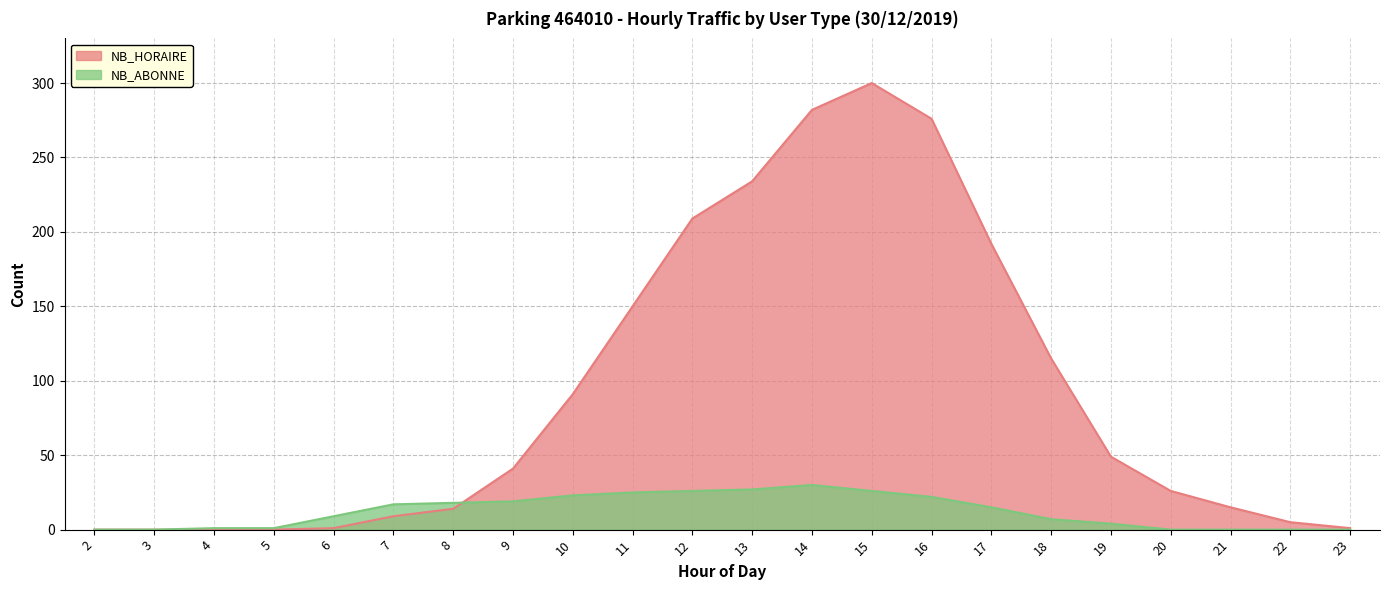

Which series changed the most between 3 and 4?

NB_ABONNE